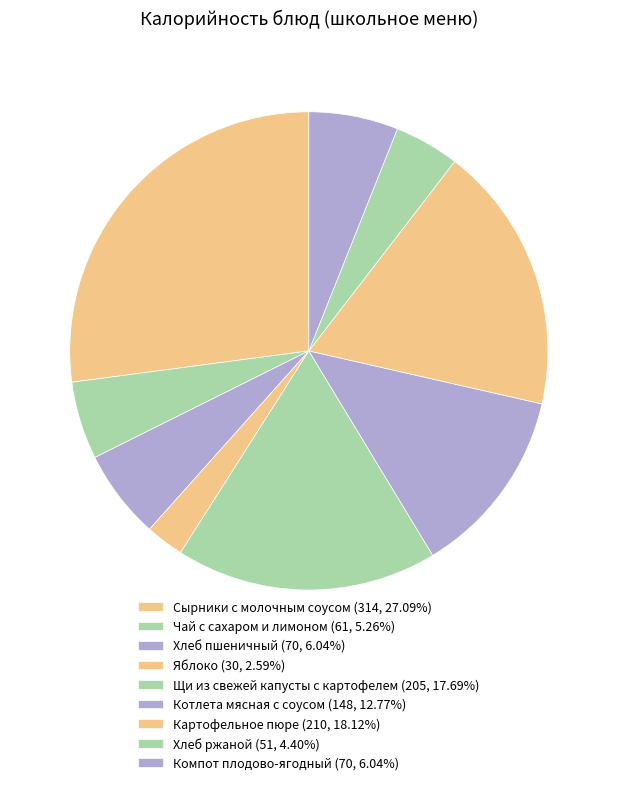

What is the change in value from Хлеб пшеничный to Щи из свежей капусты с картофелем?

+135